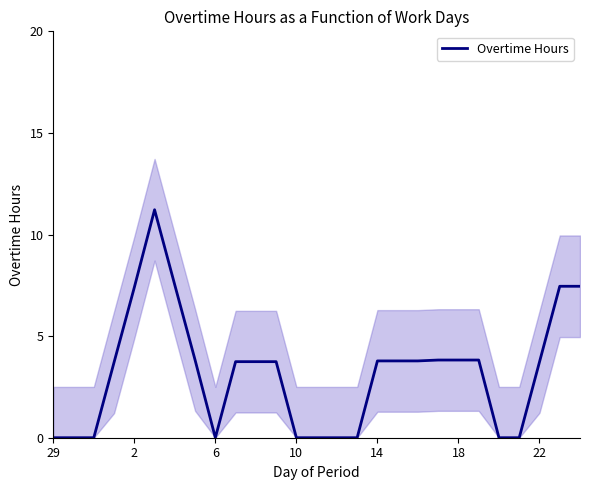

What is the highest value of the Overtime Hours series?

11.2